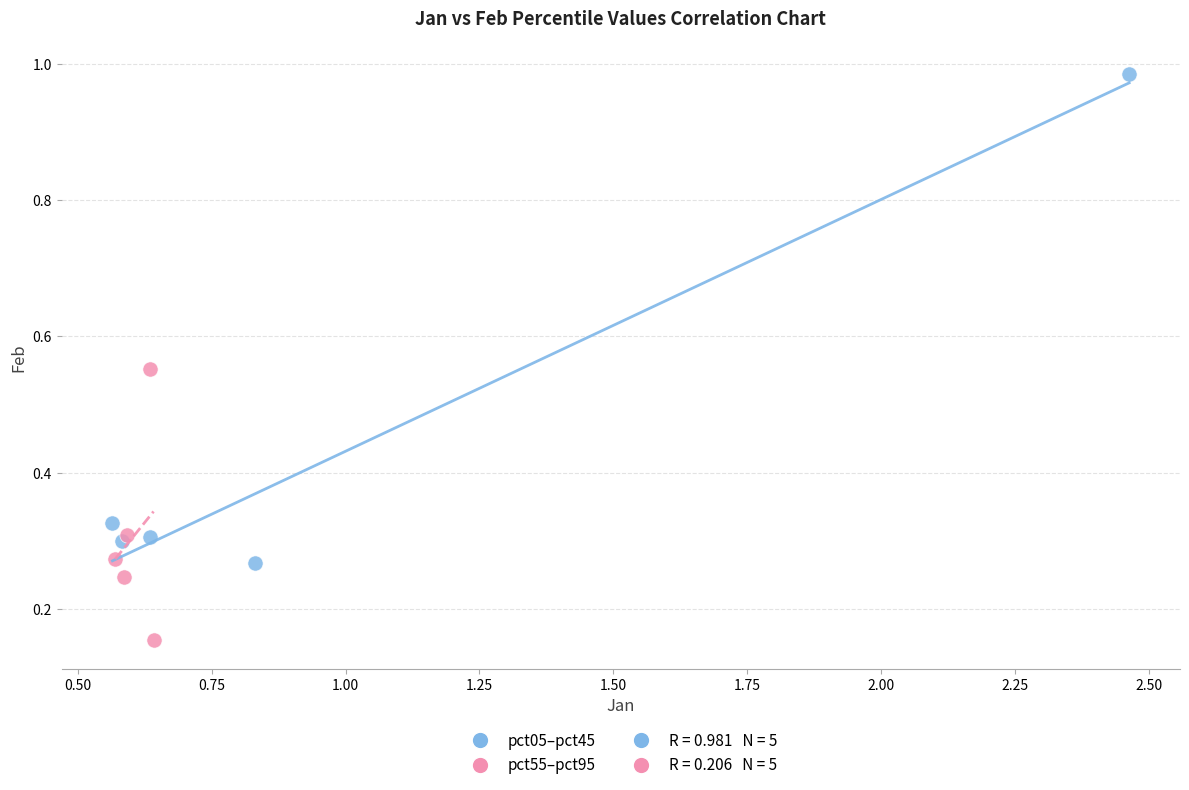

Which series reaches the maximum Y coordinate?

pct05–pct45